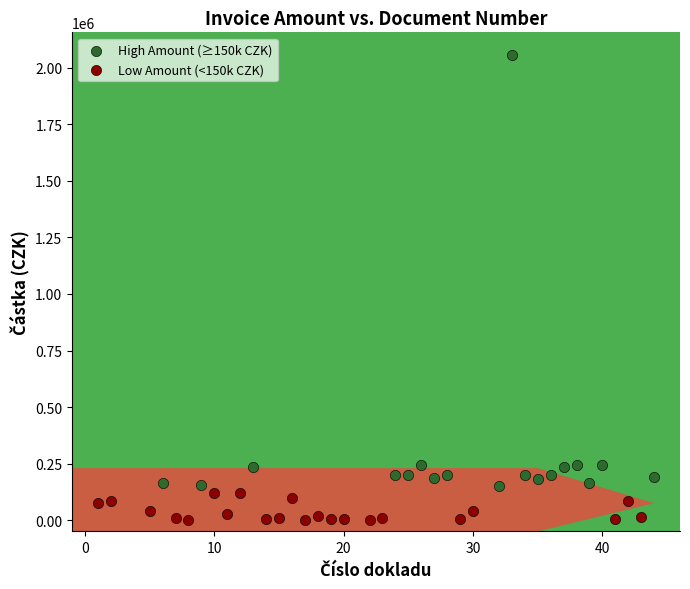

Which series reaches the minimum Y coordinate?

Low Amount (<150k CZK)